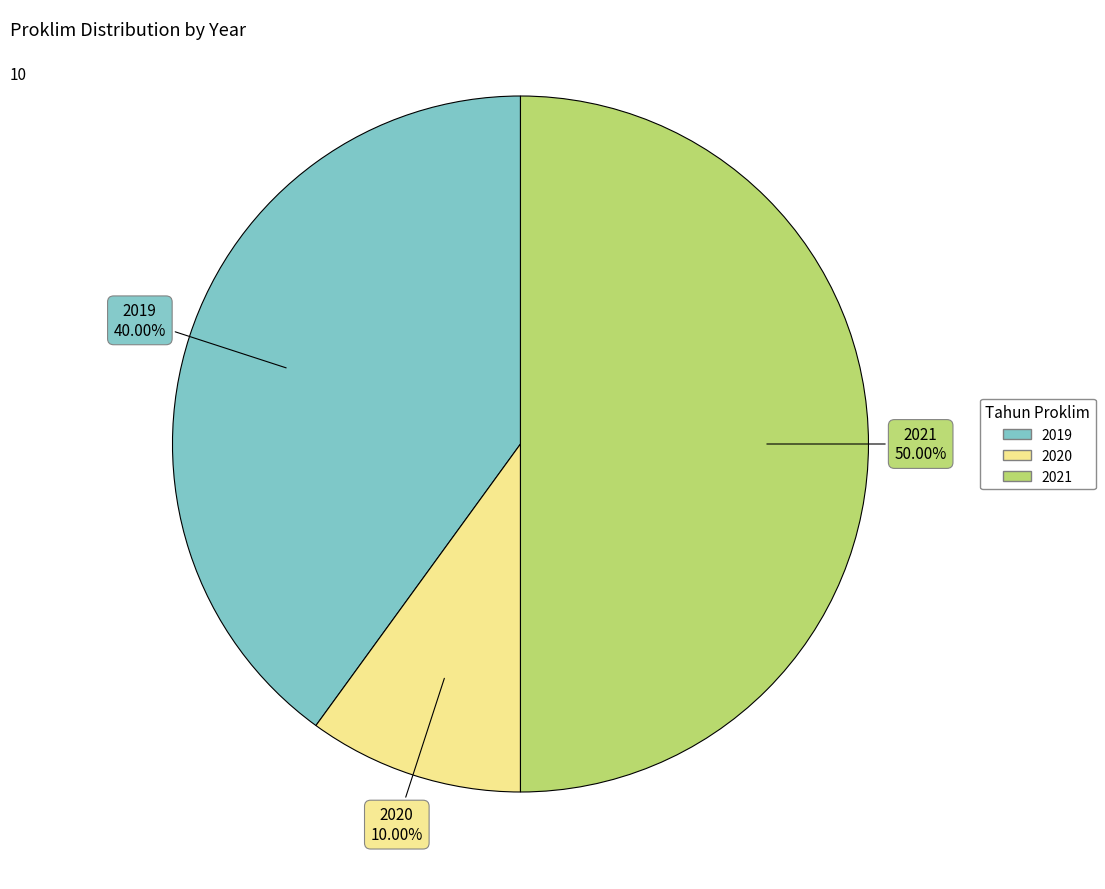

Which slice is the smallest?

2020